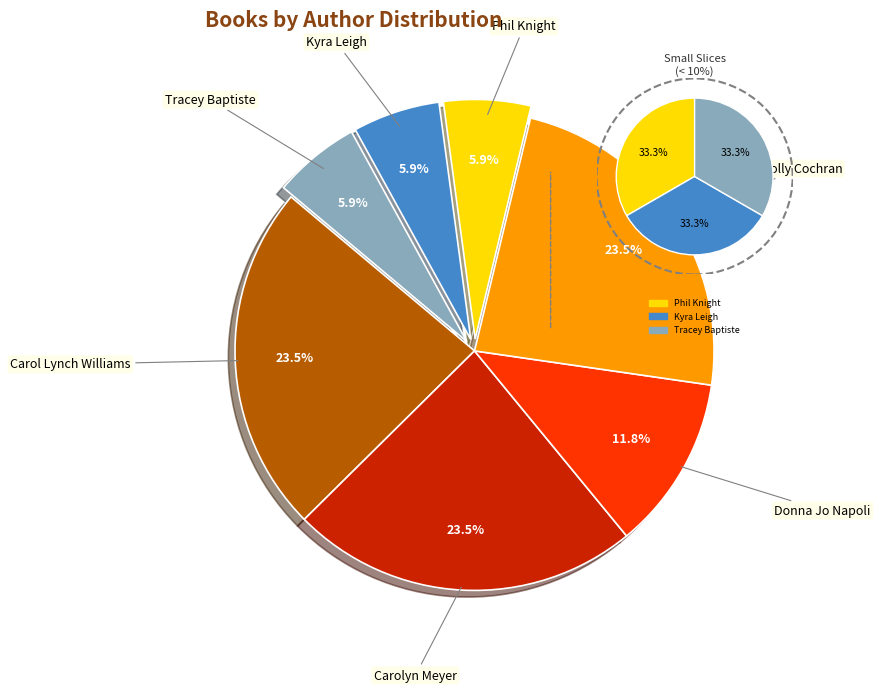

True or false: Tracey Baptiste accounts for 15% of the total.

False